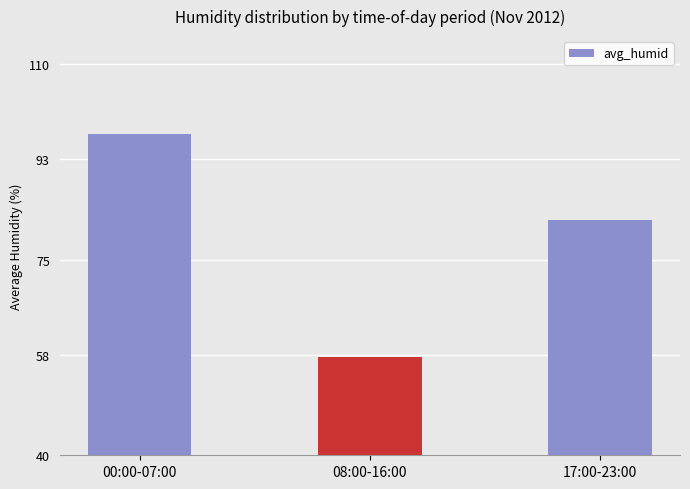

Reading right to left, transcribe all the data shown in this chart.

82.1	57.6	97.5